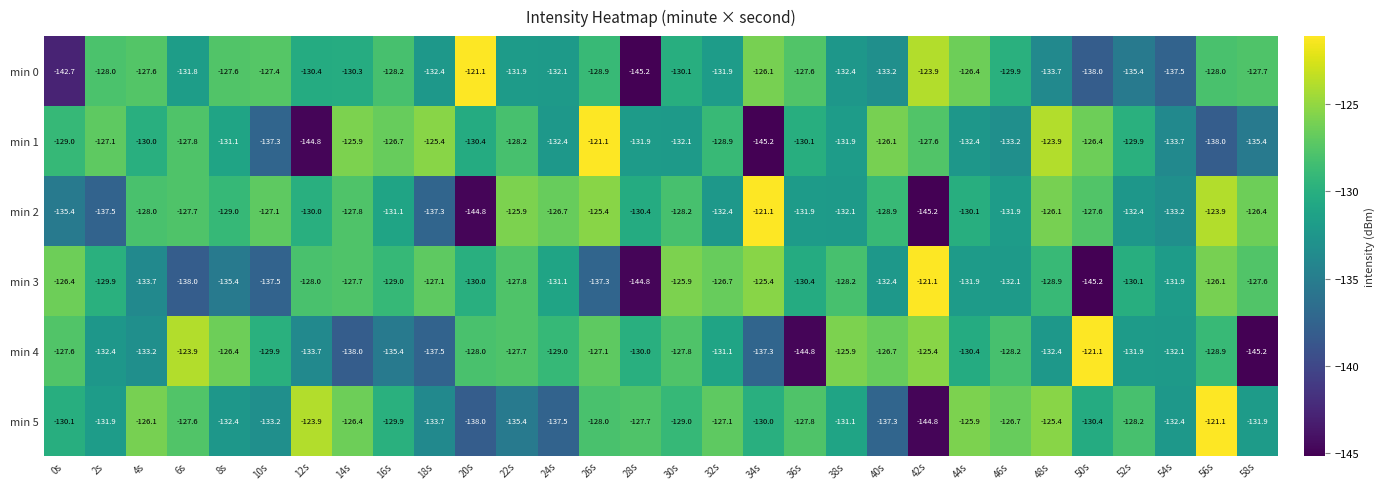

Is it true that min 4 equals -125.9 at 38s?

True